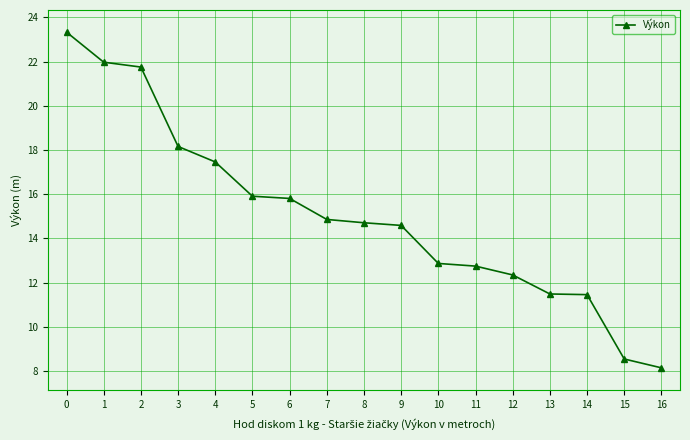

The chart shows a value of 12.3 at 12. True or false?

True